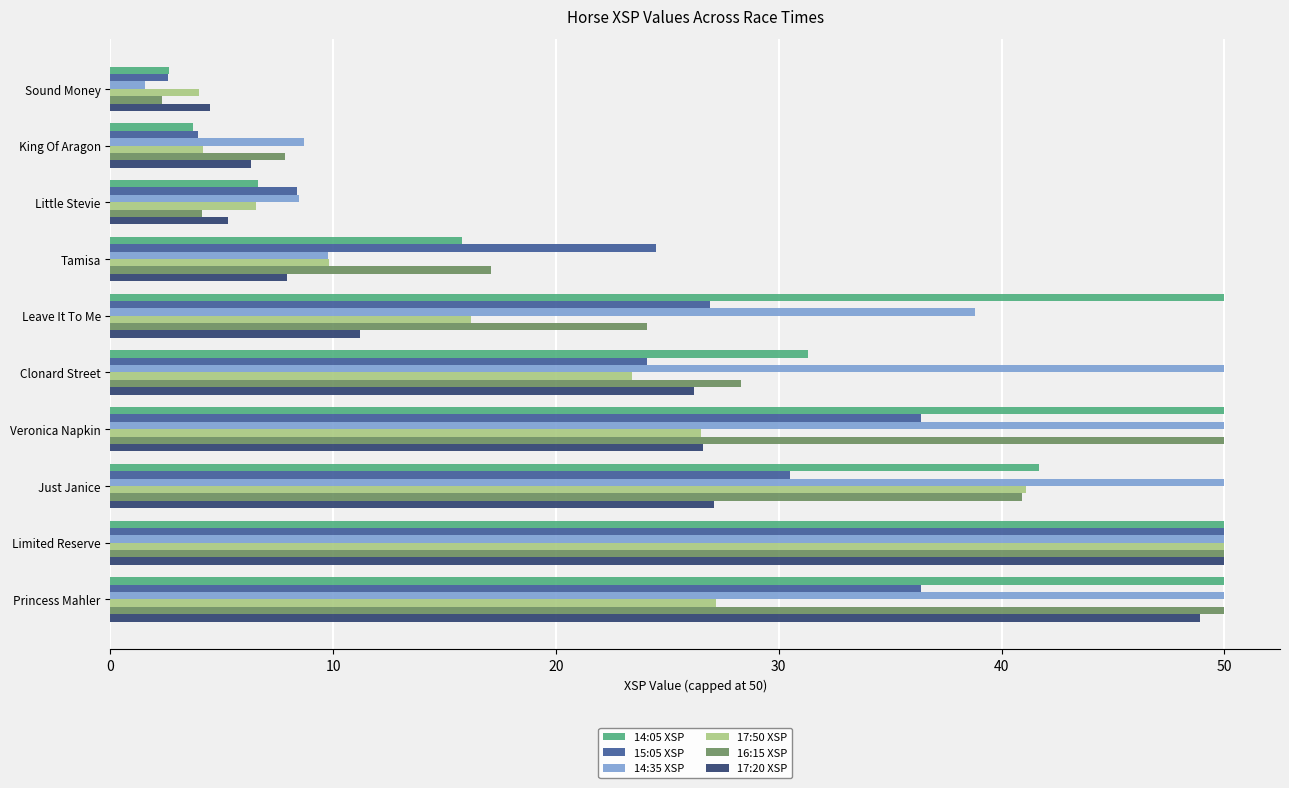

Rank the series at Leave It To Me from highest to lowest value.

14:05 XSP, 14:35 XSP, 15:05 XSP, 16:15 XSP, 17:50 XSP, 17:20 XSP